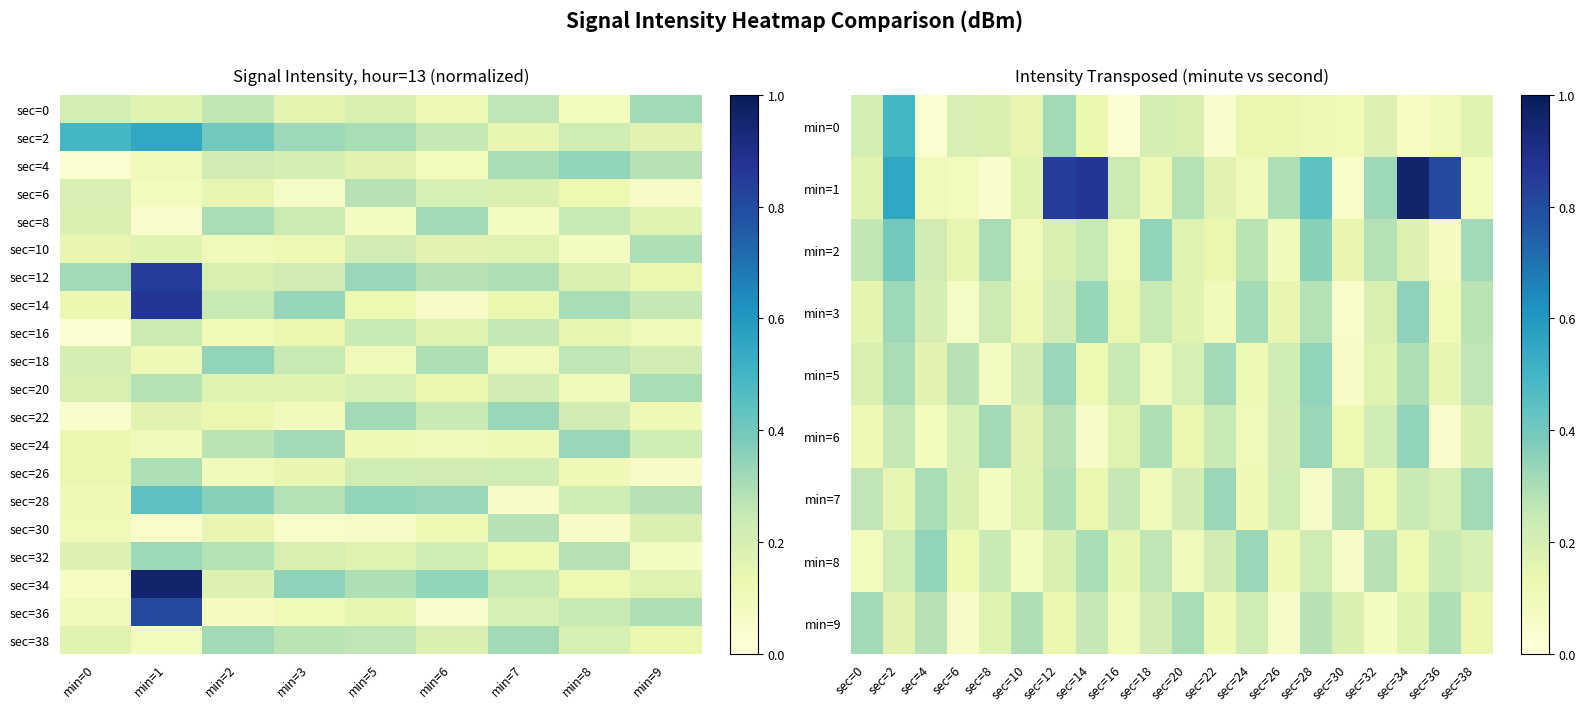

Is it true that 3 equals 0.3 at sec=32?

False